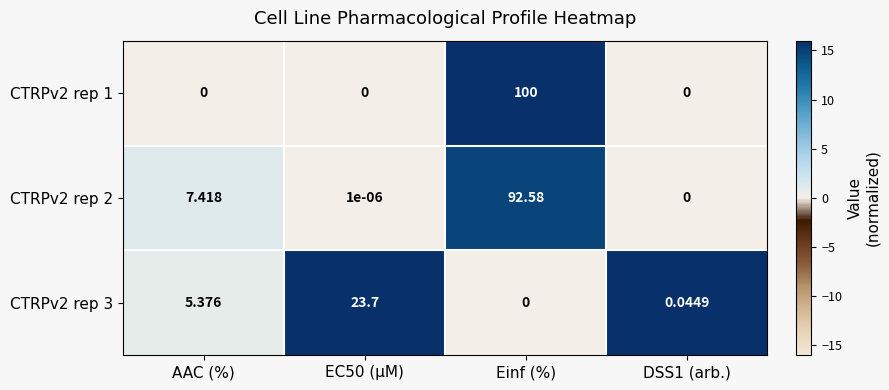

How many values in the CTRPv2 rep 1 series exceed 0?

1